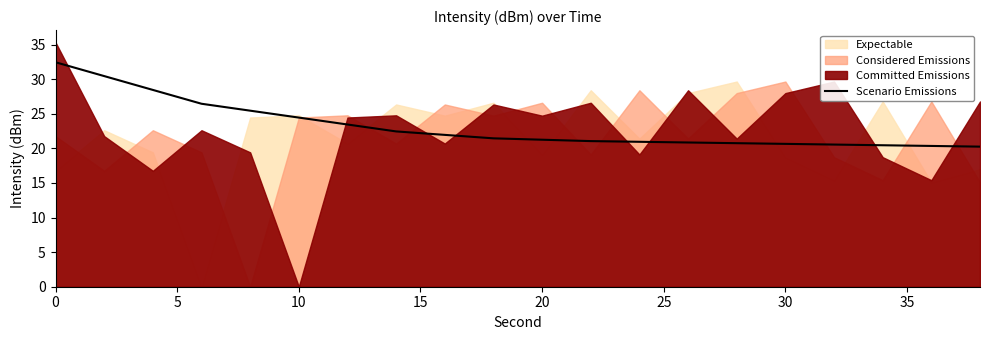

True or false: the data shows 36.3 at 40.

False